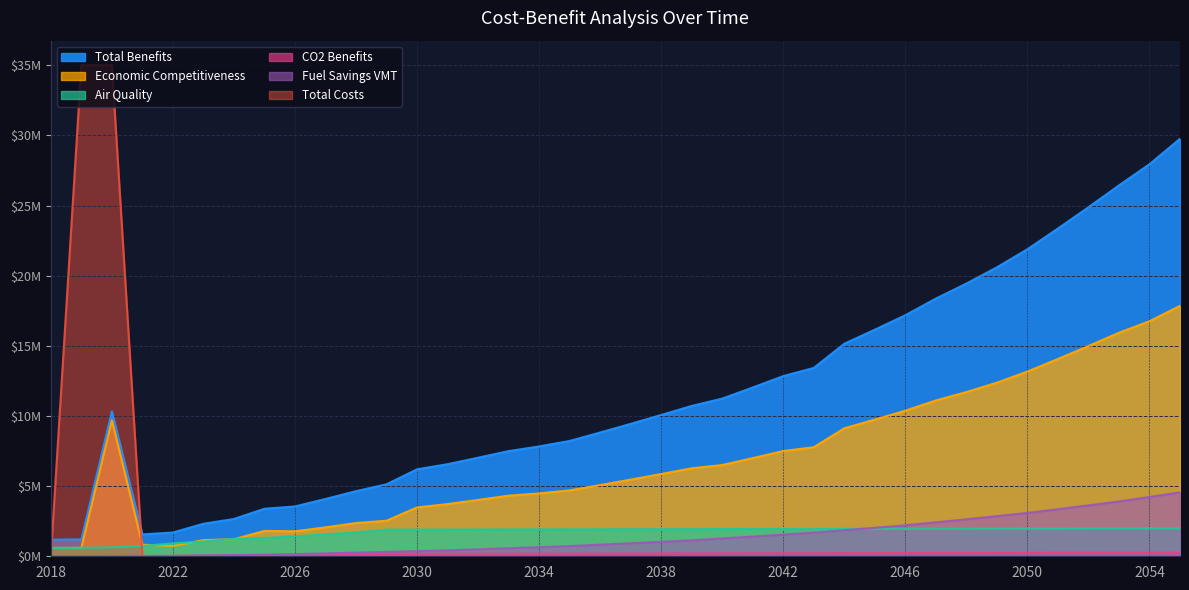

Is it true that Air Quality equals 1.0 at 2023?

True